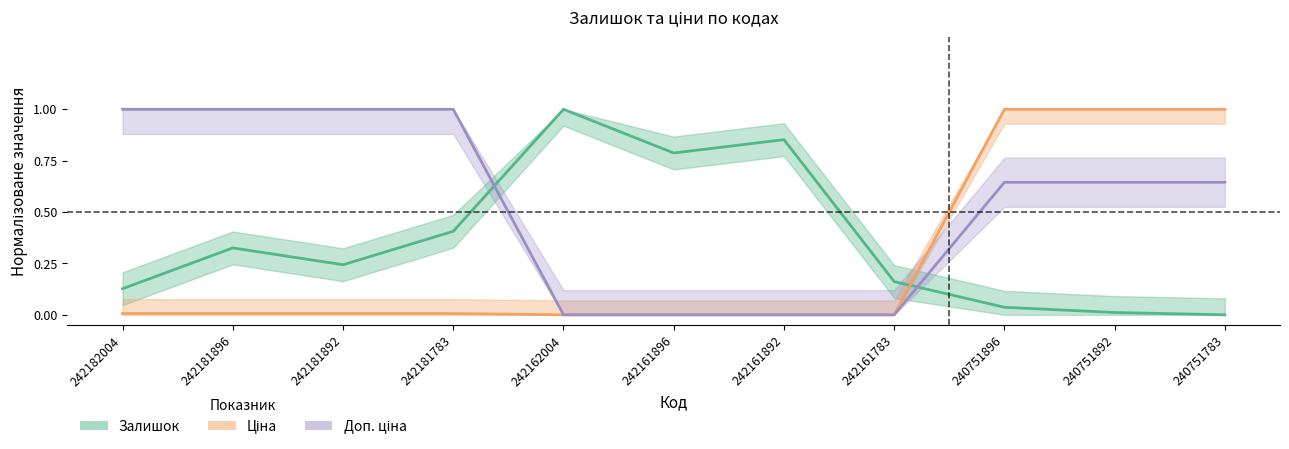

Count the number of data series in this chart.

3